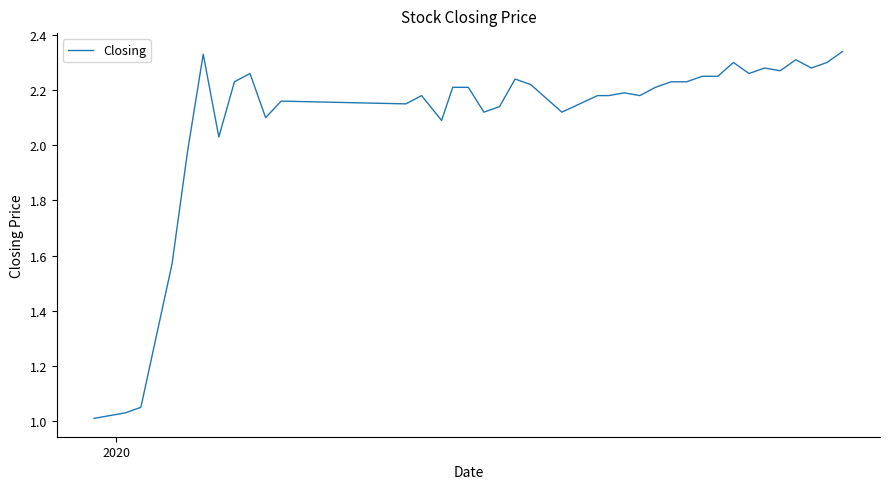

What is the difference between the maximum and minimum values?

1.3